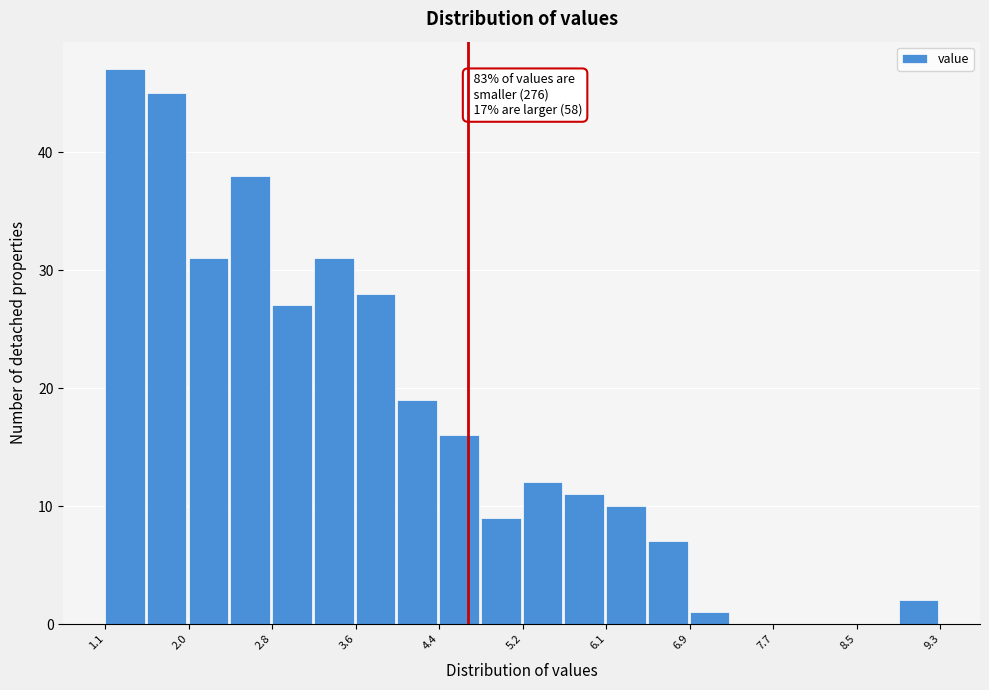

Over which range of the x-axis is the bar tallest?

1.1 to 1.5